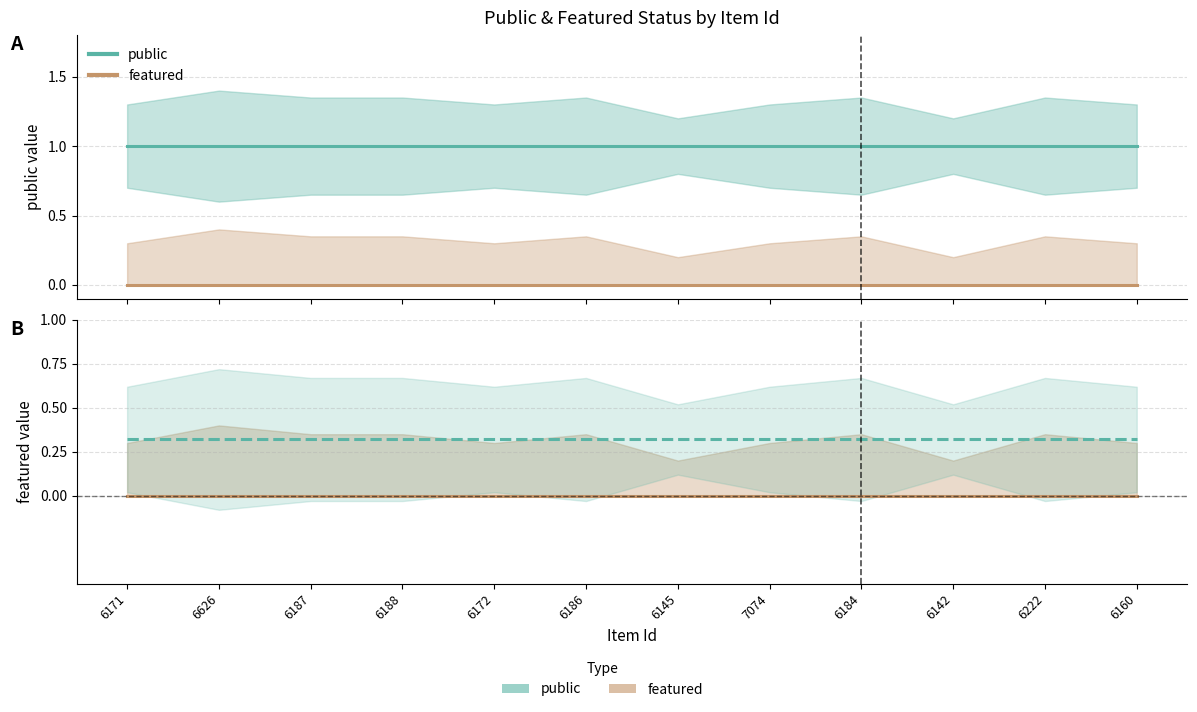

At which category is the sum across all series the highest?

6171